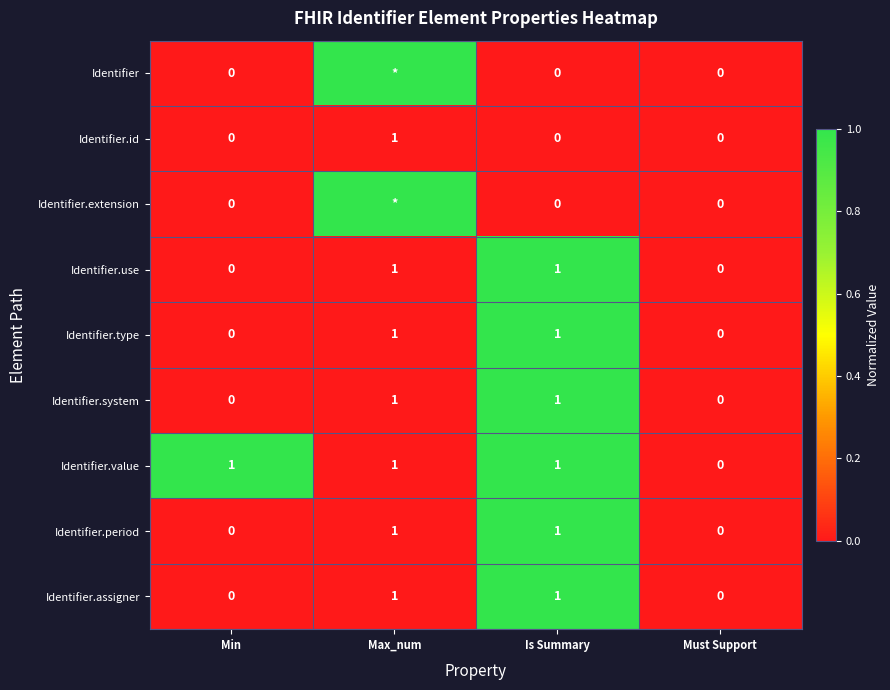

How many distinct data groups are displayed?

9